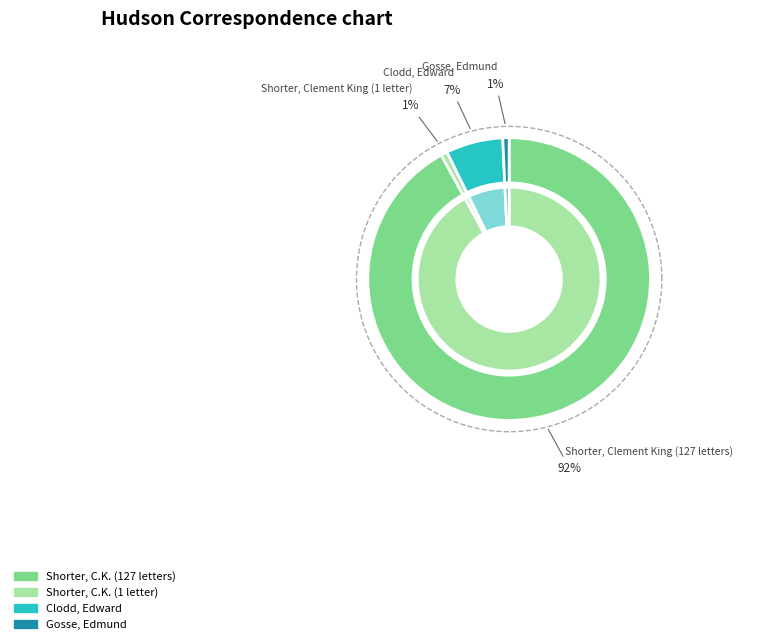

To the nearest percent, what percentage of the pie is Gosse, Edmund?

1%